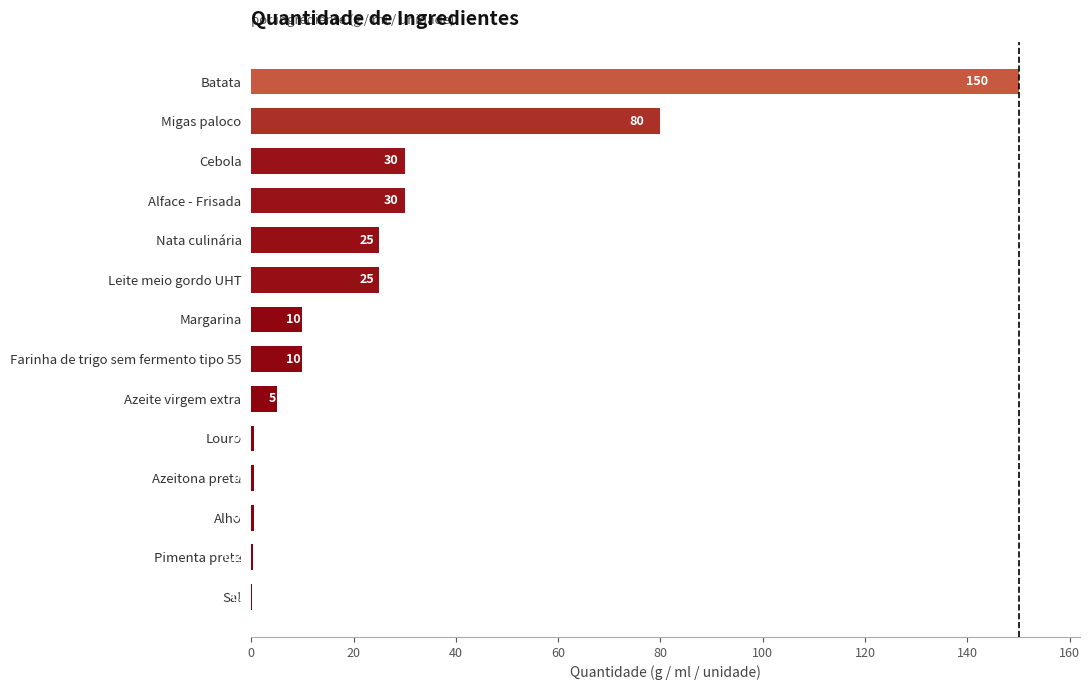

Which label corresponds to the largest value in the chart?

Batata